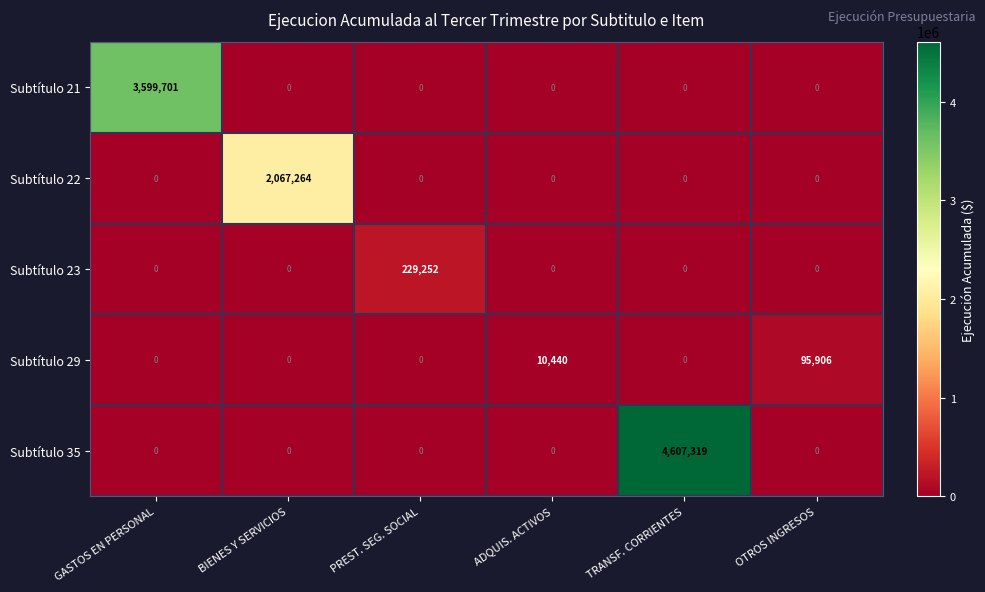

The value of Subtítulo 29 at GASTOS EN PERSONAL is -56296. True or false?

False